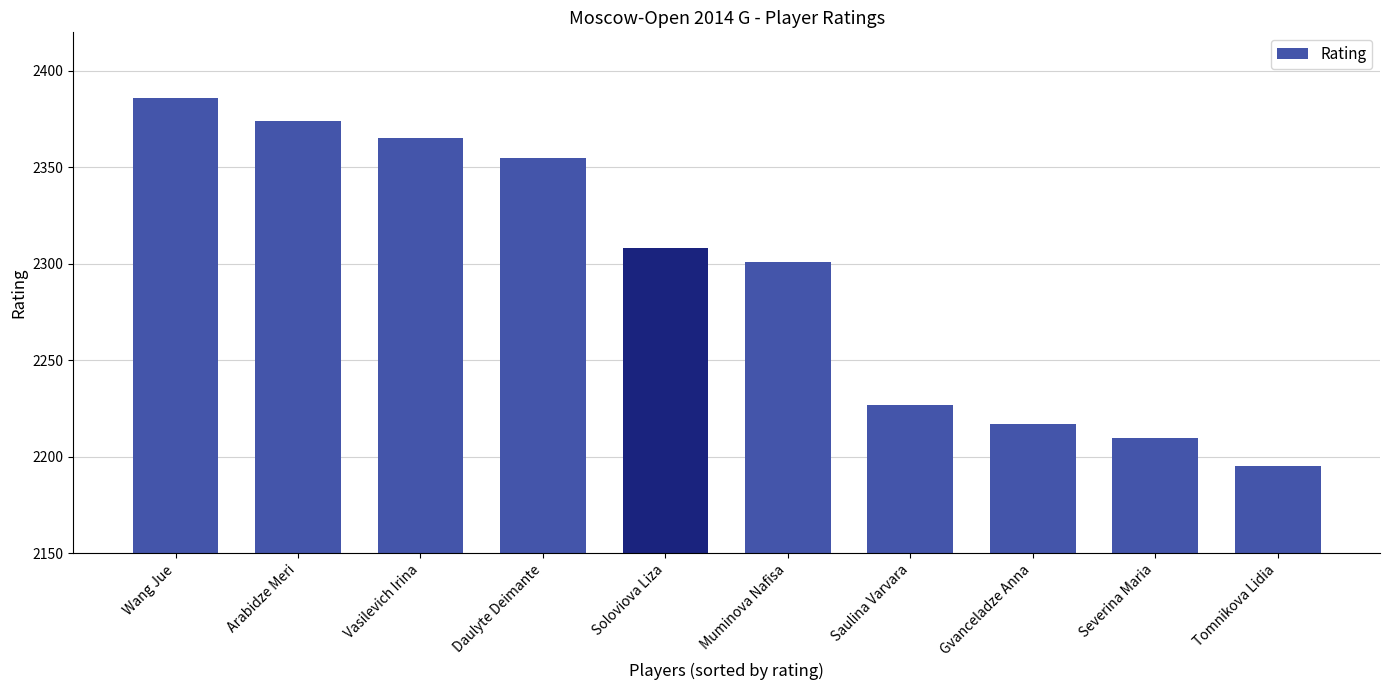

How many data points does each series have?

10